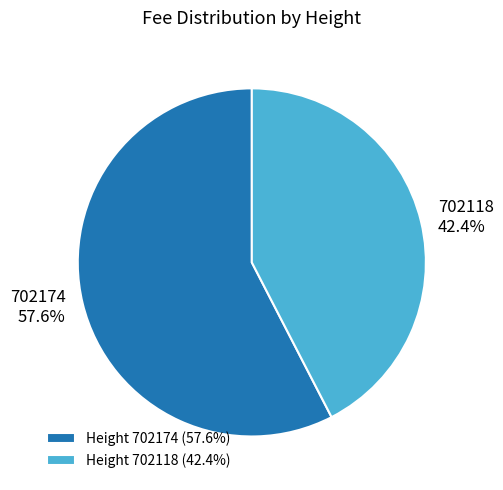

Does any single category account for the majority?

Yes